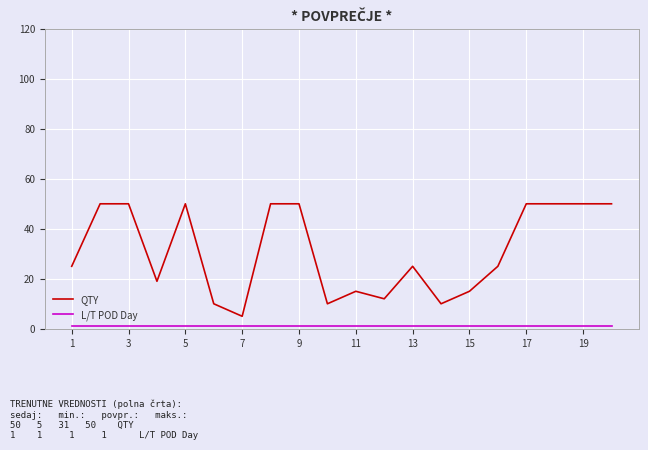

What is the maximum value shown in the chart?

50